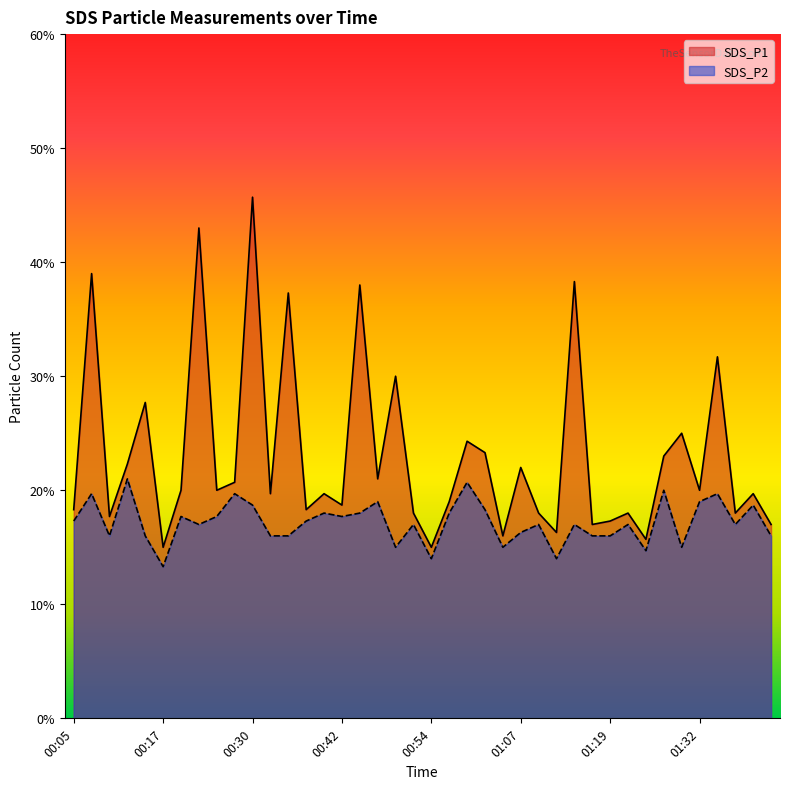

In SDS_P2, how many points are higher than both neighbors (excluding endpoints)?

14